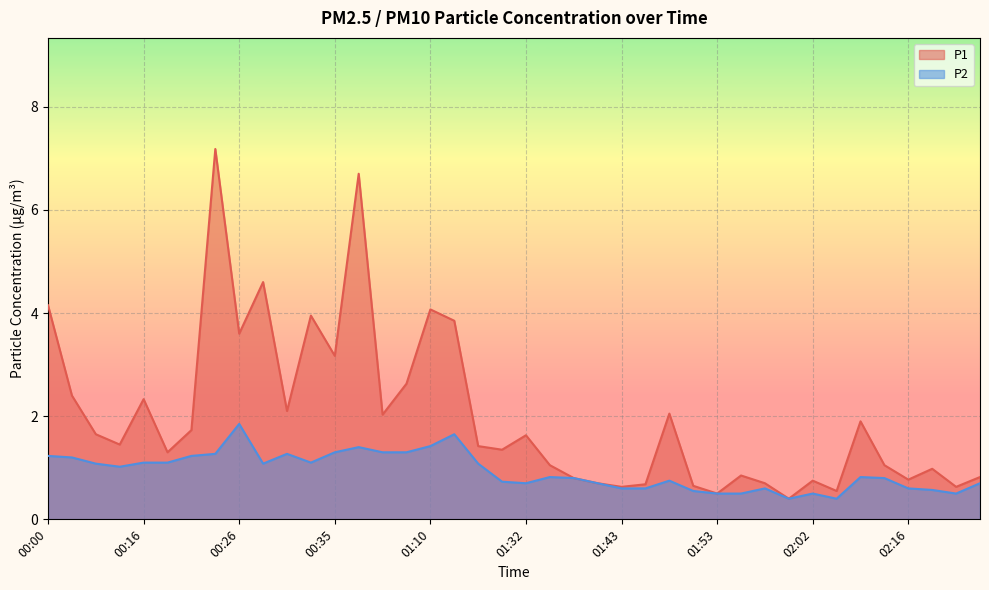

True or false: P1 and P2 cross at least once.

False